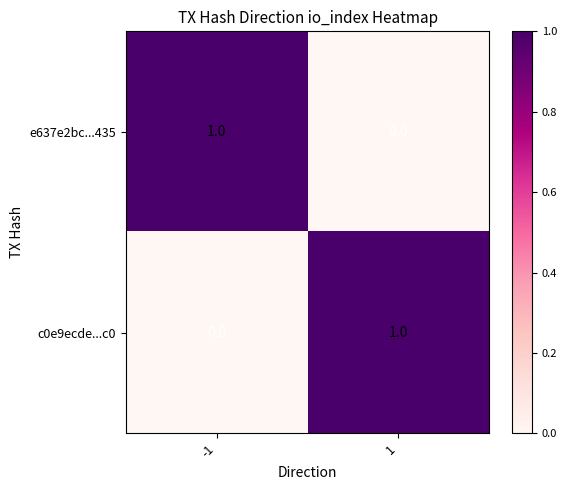

Rank the series at 1 from lowest to highest value.

e637e2bc...435, c0e9ecde...c0